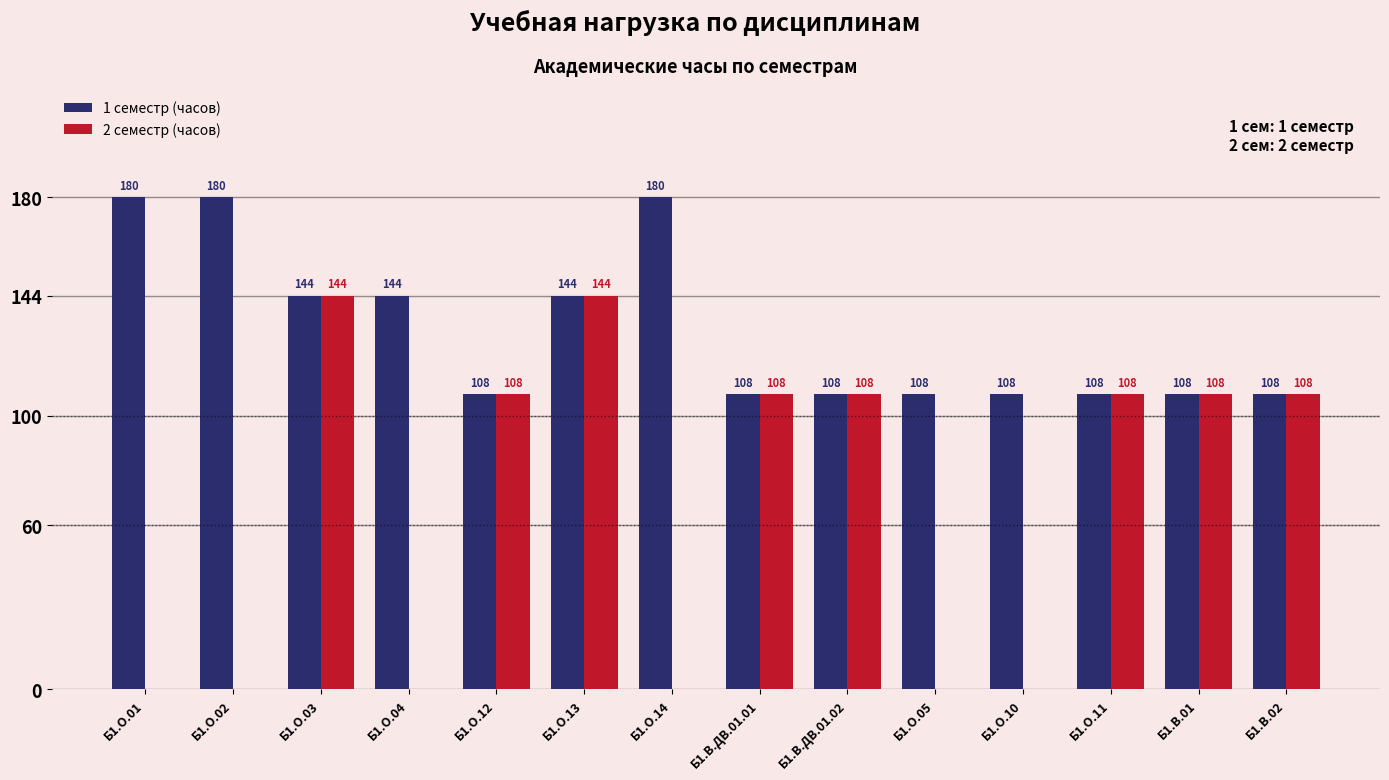

At which label does 2 семестр (часов) first exceed 108?

Б1.О.03